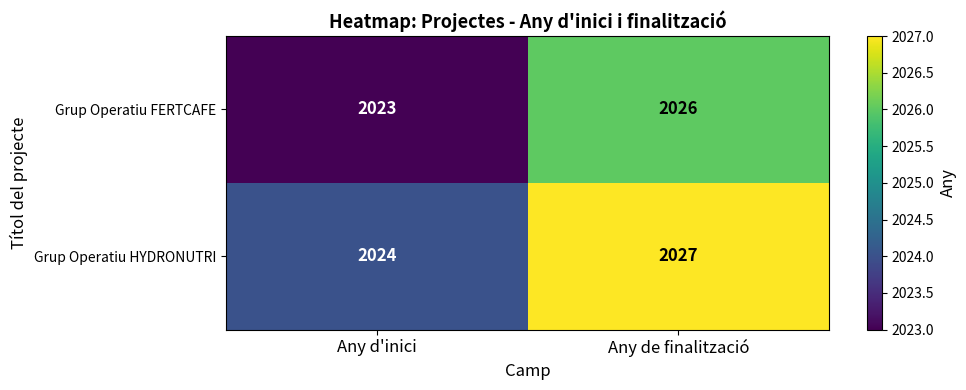

True or false: Grup Operatiu FERTCAFE has a value of 2026 at Any de finalització.

True